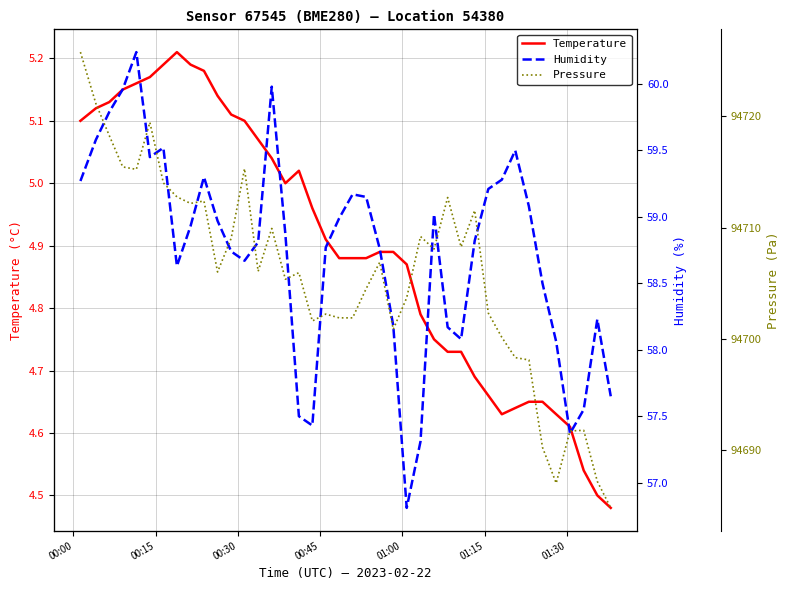

Reading left to right, transcribe all the data shown in this chart.

Temperature: 5.1	5.1	5.1	5.2	5.2	5.2	5.2	5.2	5.2	5.2	5.1	5.1	5.1	5.1	5.0	5.0	5.0	5.0	4.9	4.9	4.9	4.9	4.9	4.9	4.9	4.8	4.8	4.7	4.7	4.7	4.7	4.6	4.6	4.7	4.7	4.6	4.6	4.5	4.5	4.5
Humidity: 59.3	59.6	59.8	60.0	60.2	59.5	59.5	58.6	58.9	59.3	59.0	58.7	58.7	58.8	60.0	58.9	57.5	57.4	58.8	59.0	59.2	59.1	58.8	58.2	56.8	57.3	59.0	58.2	58.1	58.8	59.2	59.3	59.5	59.1	58.5	58.1	57.4	57.5	58.2	57.6
Pressure: 94725.8	94721.2	94718.3	94715.5	94715.2	94719.5	94714.0	94712.8	94712.2	94712.4	94706.0	94709.1	94715.3	94706.1	94709.9	94705.4	94706.0	94701.6	94702.2	94701.9	94701.9	94704.5	94706.9	94700.9	94703.7	94709.2	94708.1	94712.7	94708.3	94711.6	94702.3	94700.2	94698.3	94698.1	94690.3	94687.1	94691.8	94691.8	94687.2	94684.8